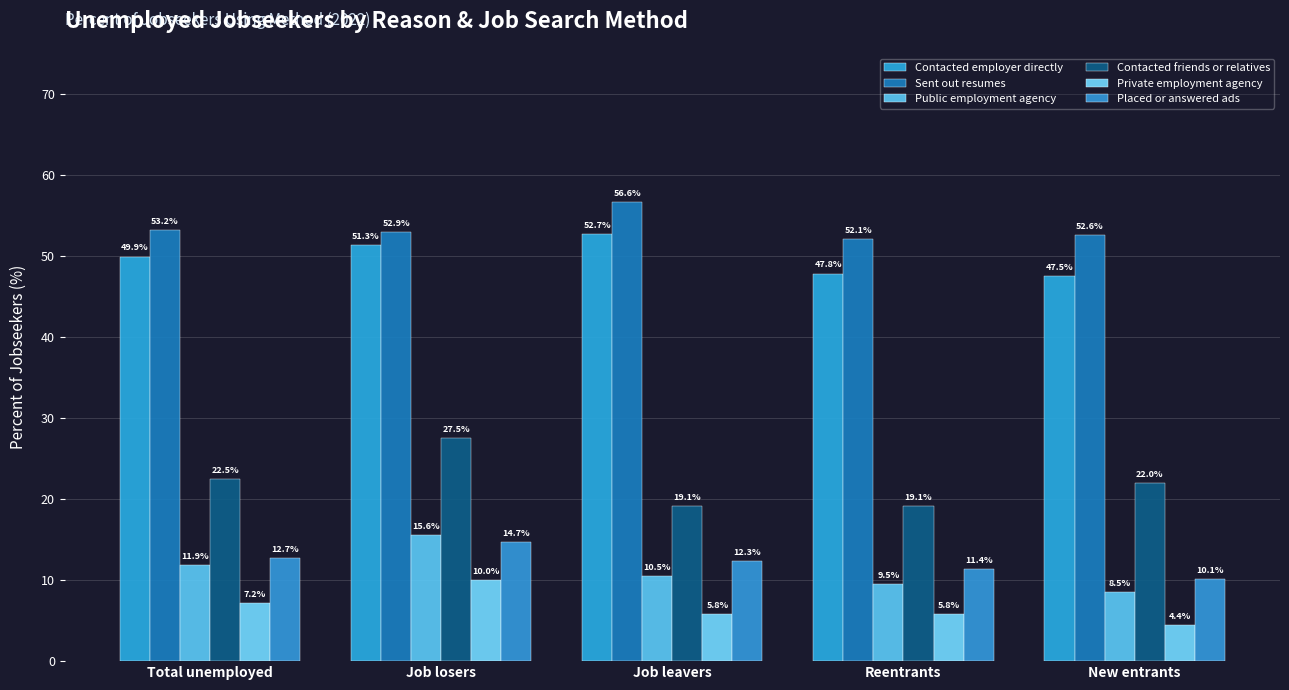

The value of Contacted employer directly at New entrants is 47.5. True or false?

True